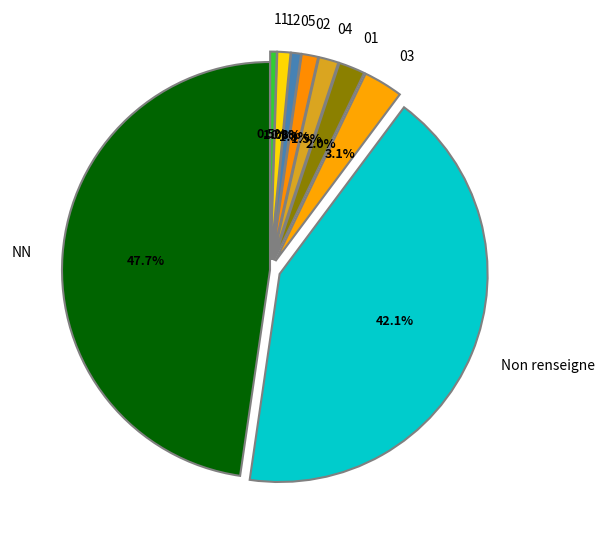

Which has a higher value, 12 or NN?

NN